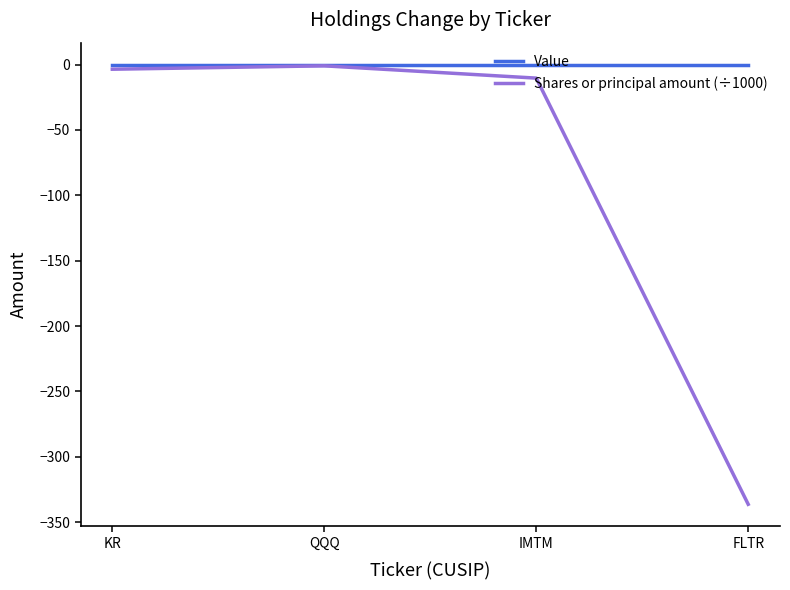

What is the minimum value for Shares or principal amount (÷1000)?

-336.4